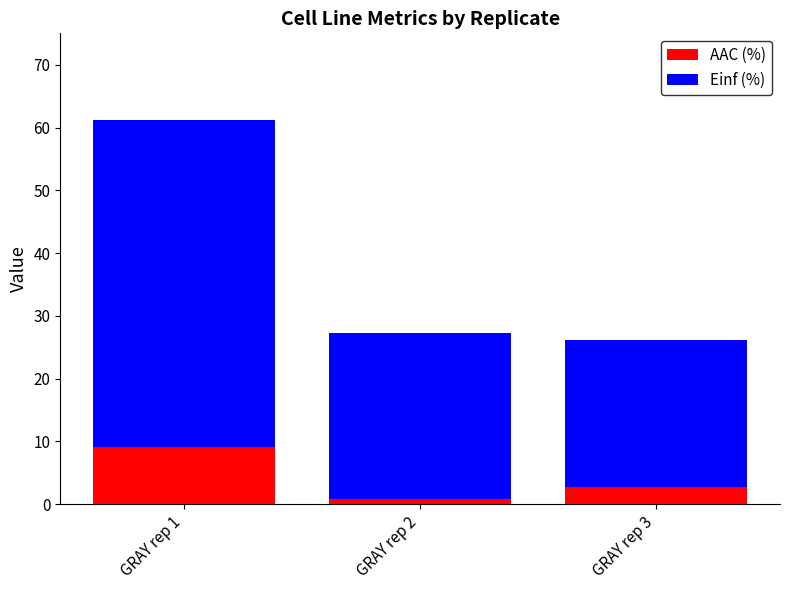

Which category has the highest value in the AAC (%) series?

GRAY rep 1